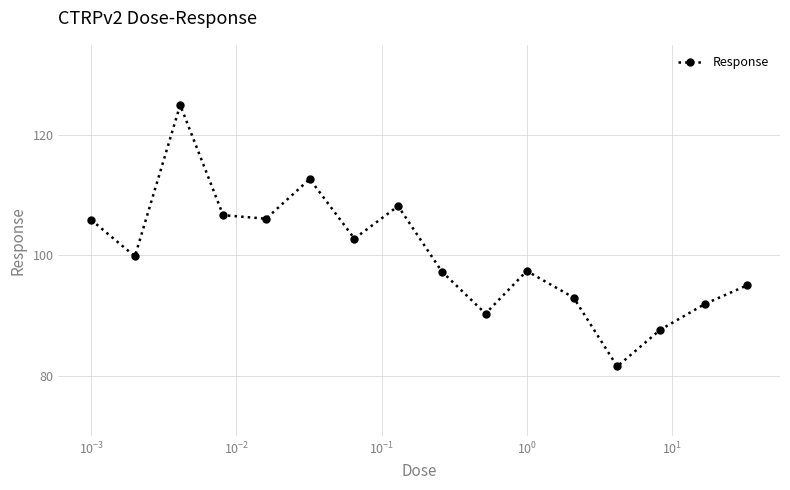

What is the maximum value shown in the chart?

125.0